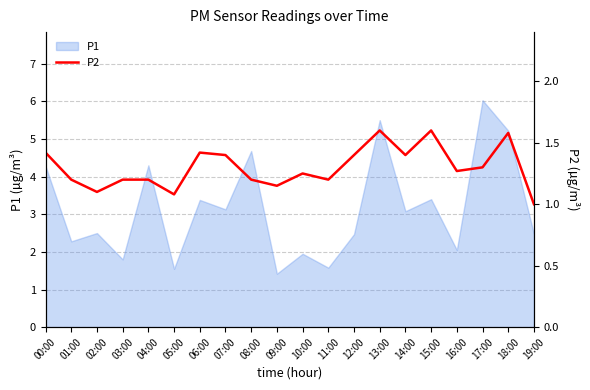

At which label does P1 first exceed 3?

00:00